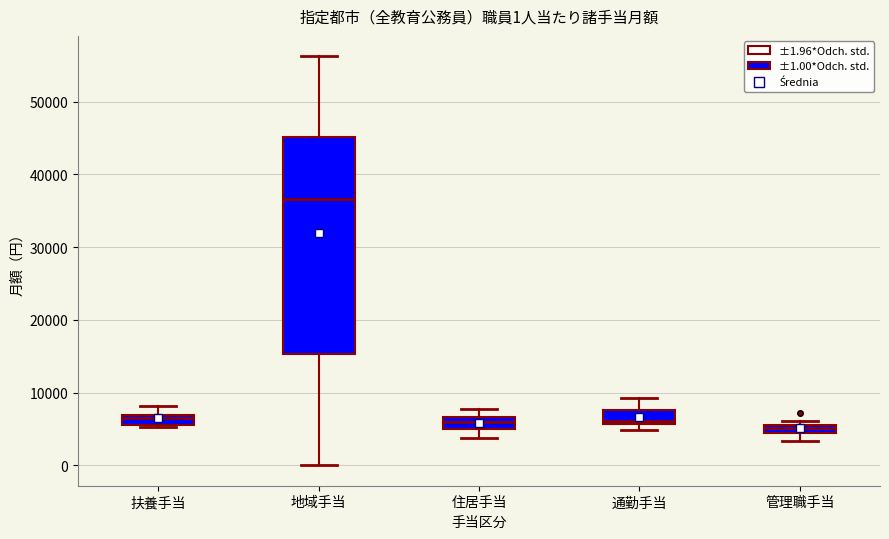

Comparing the boxes themselves (not the whiskers), which one is the tallest?

地域手当